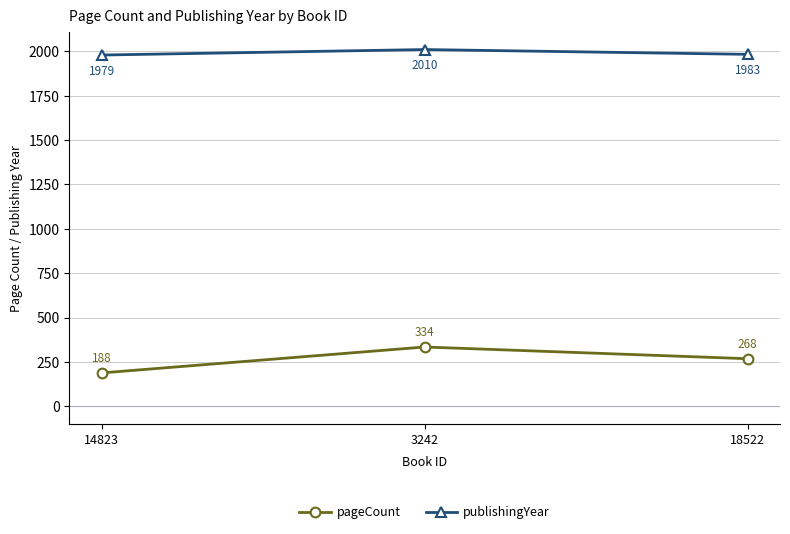

How many publishingYear values are between 1979 and 2010?

3